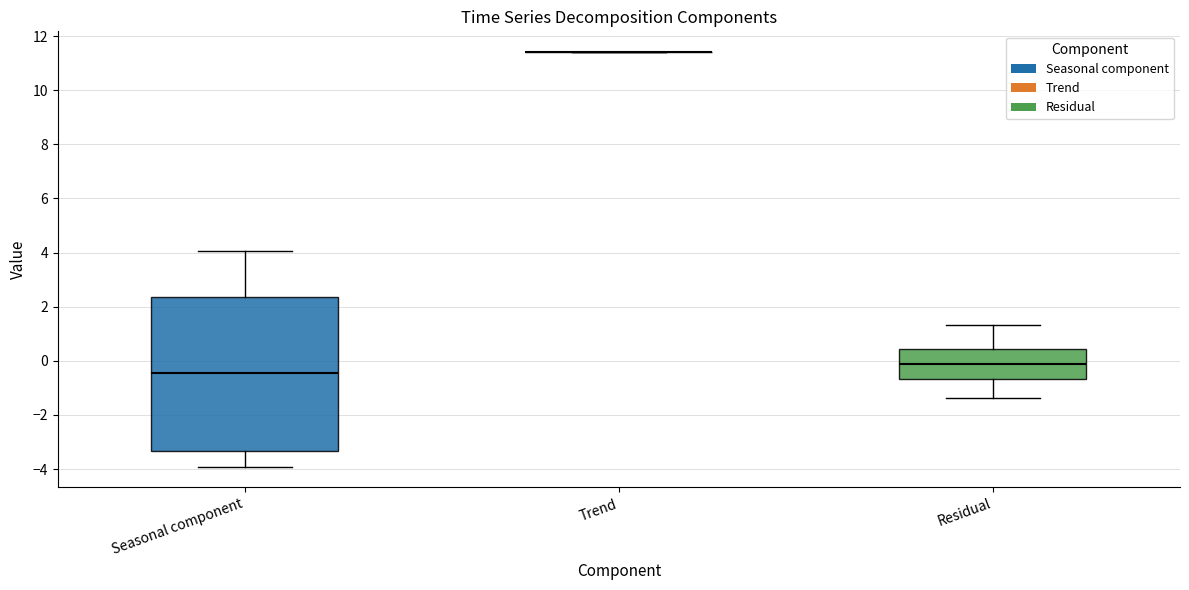

Reading left to right, read every box against the y-axis: the position of its median line, the range the box covers, and the ends of its whiskers. The values are not printed on the chart, so give them approximately, as read against the axis.

Seasonal component: median -0.4, box -3.4 to 2.4, whiskers -4.0 to 4.0
Trend: box collapsed to a line at 11.4, whiskers 11.4 to 11.4
Residual: median -0.2, box -0.6 to 0.4, whiskers -1.4 to 1.4